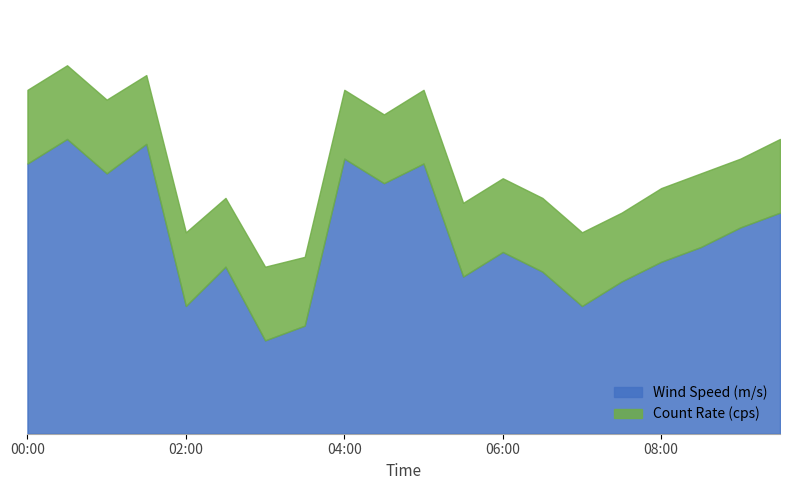

At which category does Count Rate (cps) reach its first local valley?

01:30